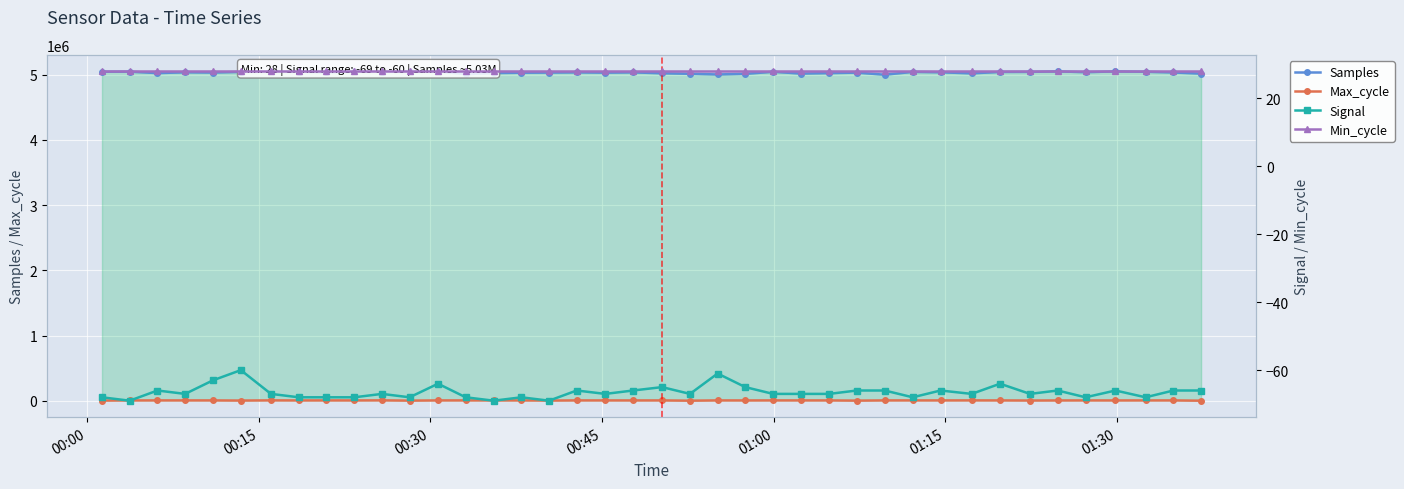

Which series has the largest range (max minus min)?

Samples